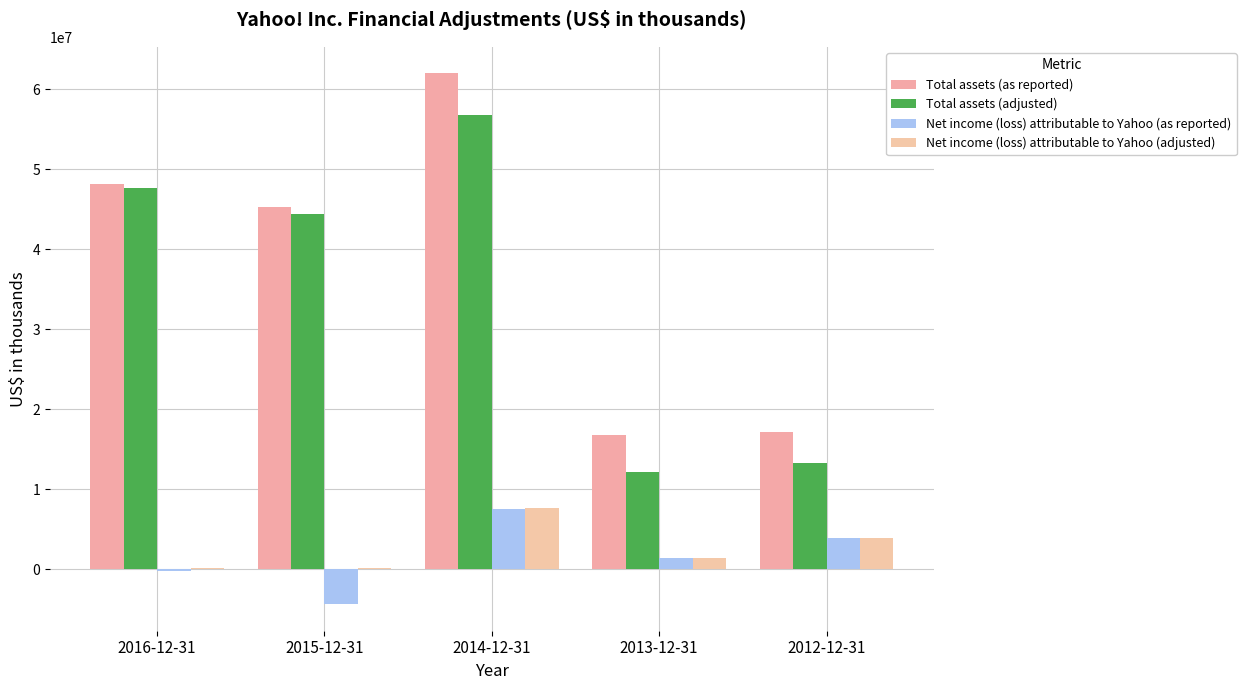

What is the difference between the second highest and second lowest values in the Net income (loss) attributable to Yahoo (adjusted) series?

3764899